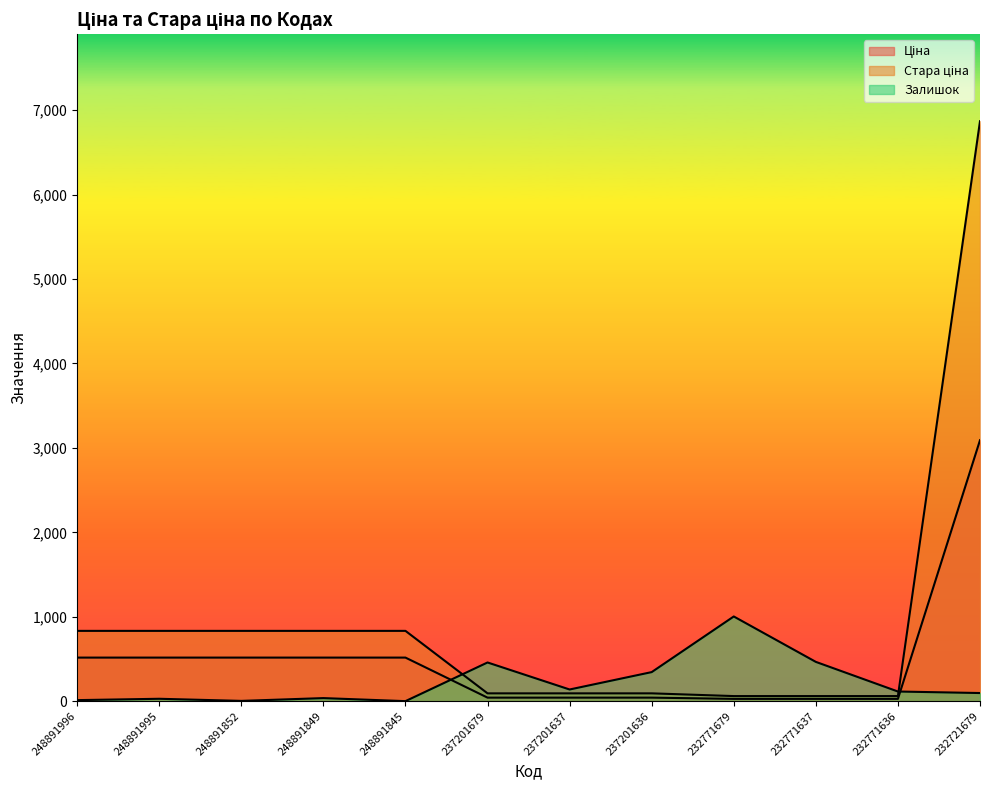

Rank the categories by Стара ціна value from lowest to highest.

232771679, 232771637, 232771636, 237201679, 237201637, 237201636, 248891996, 248891995, 248891852, 248891849, 248891845, 232721679